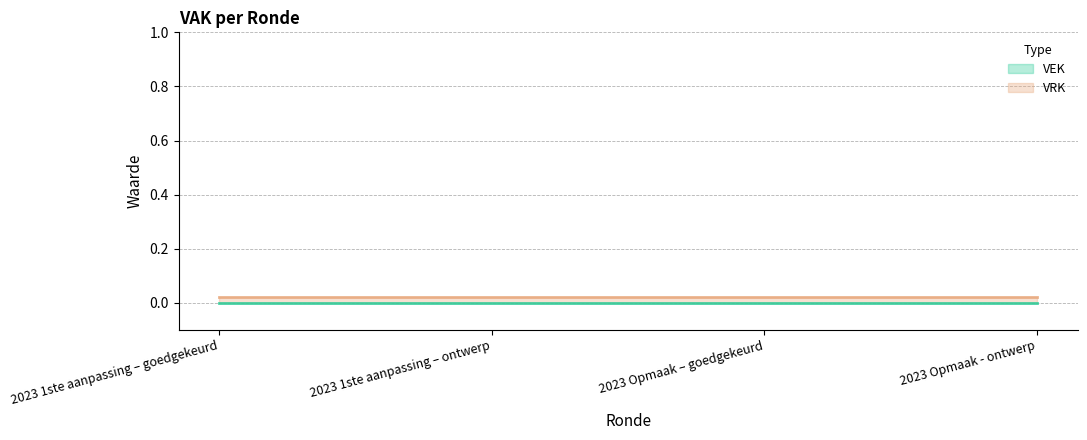

What are all the series names shown in the legend?

VEK (line), VRK (line)